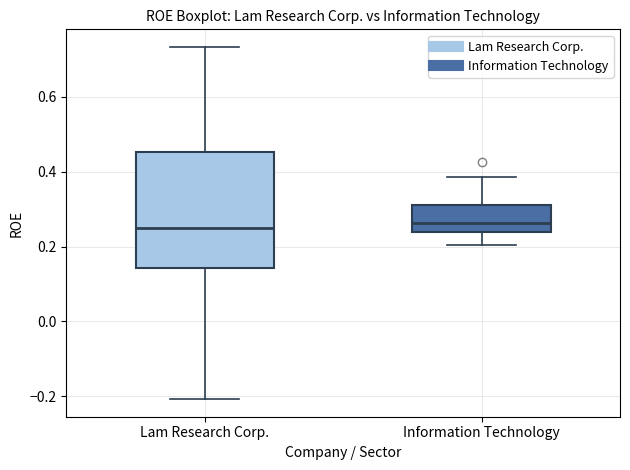

Reading left to right, read every box against the y-axis: the position of its median line, the range the box covers, and the ends of its whiskers. The values are not printed on the chart, so give them approximately, as read against the axis.

Lam Research Corp.: median 0.24, box 0.14 to 0.46, whiskers -0.20 to 0.74
Information Technology: median 0.26, box 0.24 to 0.32, whiskers 0.20 to 0.38